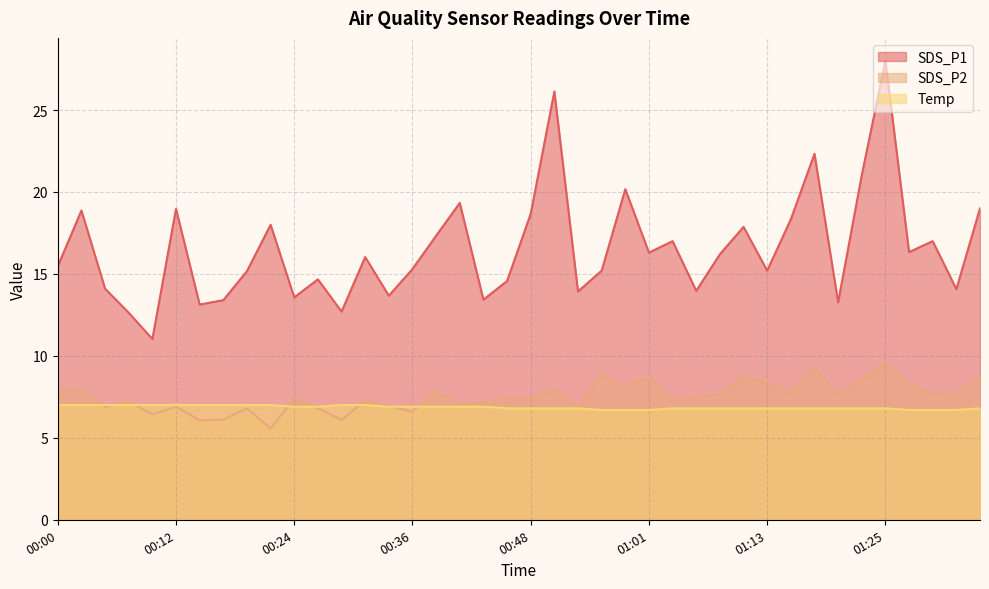

What is the difference between the maximum and minimum values in the SDS_P1 series?

17.0